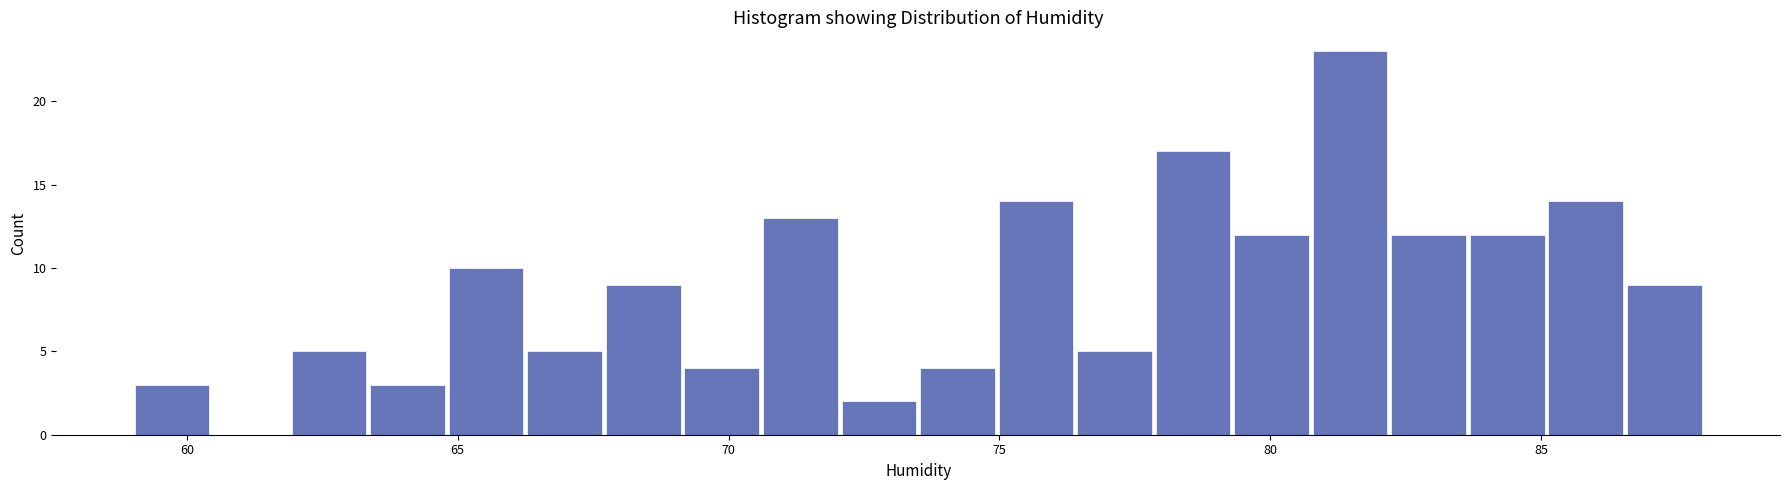

Read against the x-axis, roughly where is the centre of the tallest bar?

81.5